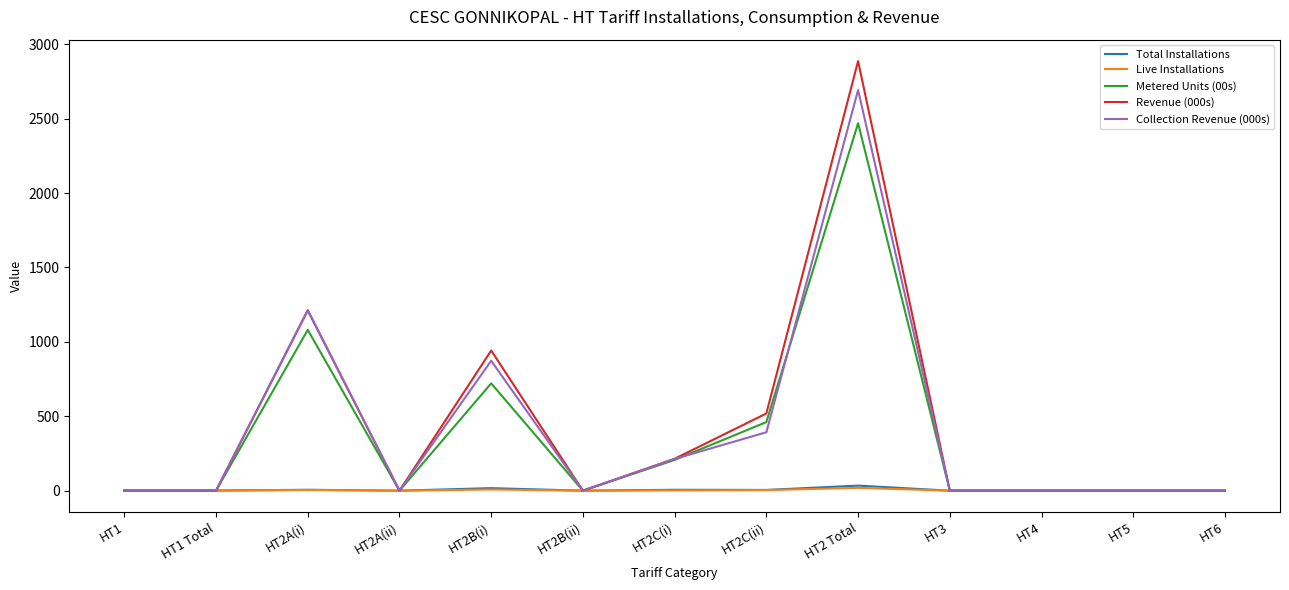

What is the highest value of the Collection Revenue (000s) series?

2692.7